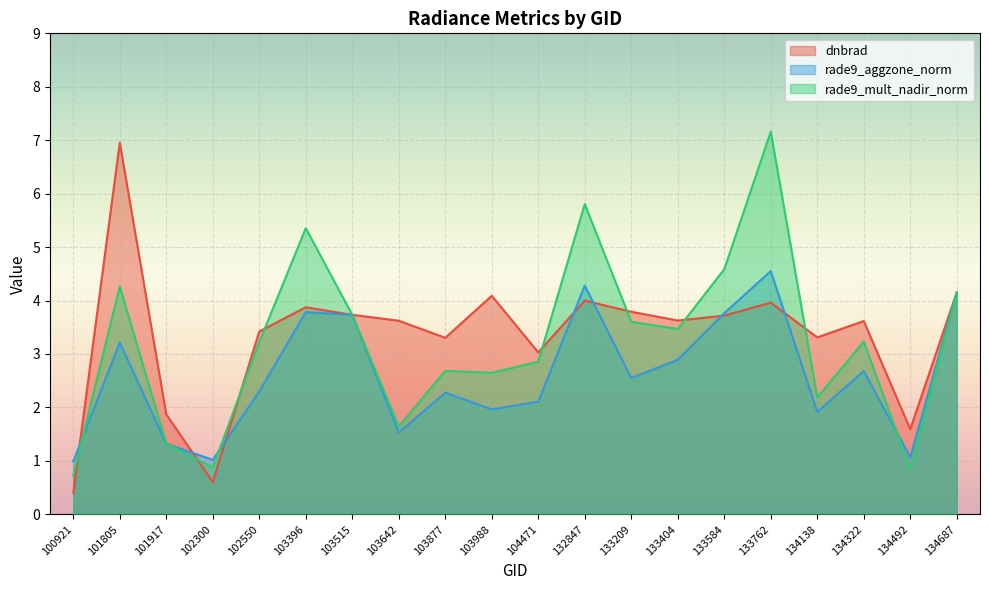

Where is dnbrad nearest to the value 3?

104471